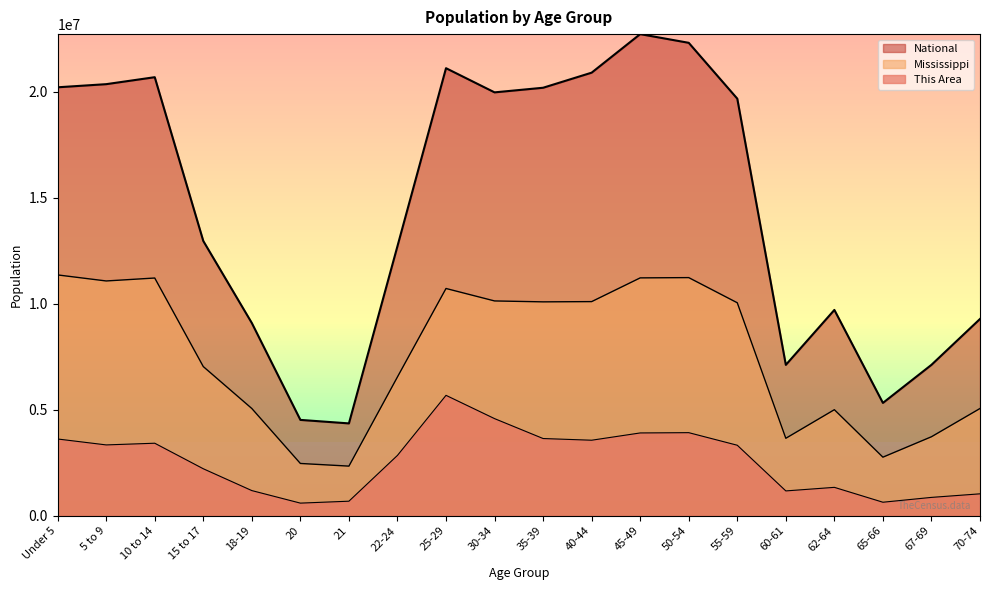

Is it true that Mississippi equals 3910097.0 at 50-54?

False